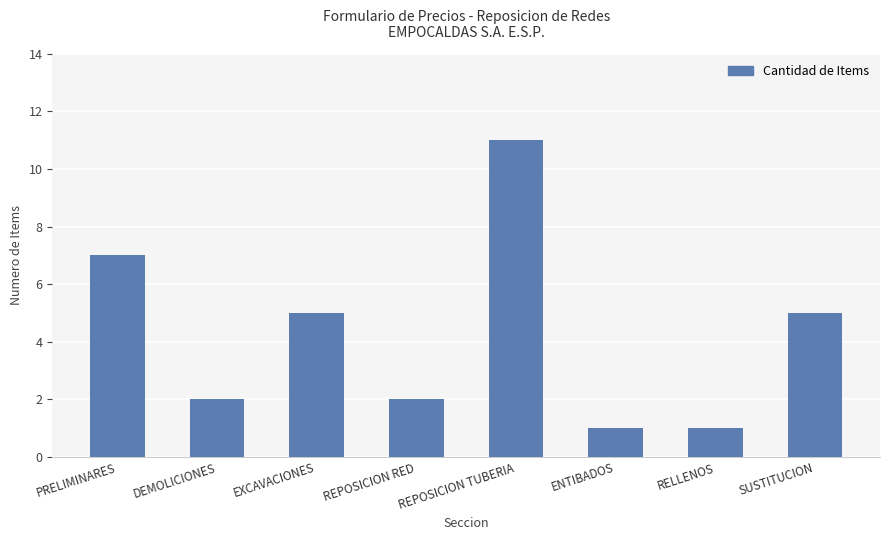

Reading left to right, what are all the values shown in this chart?

PRELIMINARES=7	DEMOLICIONES=2	EXCAVACIONES=5	REPOSICION RED=2	REPOSICION TUBERIA=11	ENTIBADOS=1	RELLENOS=1	SUSTITUCION=5